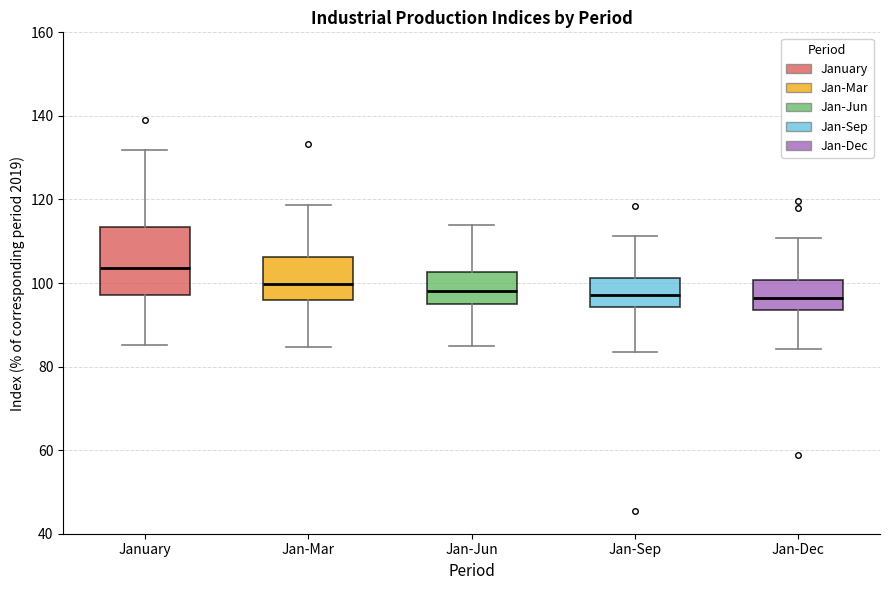

Reading left to right, transcribe this box plot: for each box, give where its median line is, the range the box spans, and where its two whiskers end, as read against the y-axis. The values are not printed on the chart, so give them approximately, as read against the axis.

January: median 104, box 98 to 114, whiskers 86 to 132
Jan-Mar: median 100, box 96 to 106, whiskers 84 to 118
Jan-Jun: median 98, box 96 to 102, whiskers 84 to 114
Jan-Sep: median 98, box 94 to 102, whiskers 84 to 112
Jan-Dec: median 96, box 94 to 100, whiskers 84 to 110